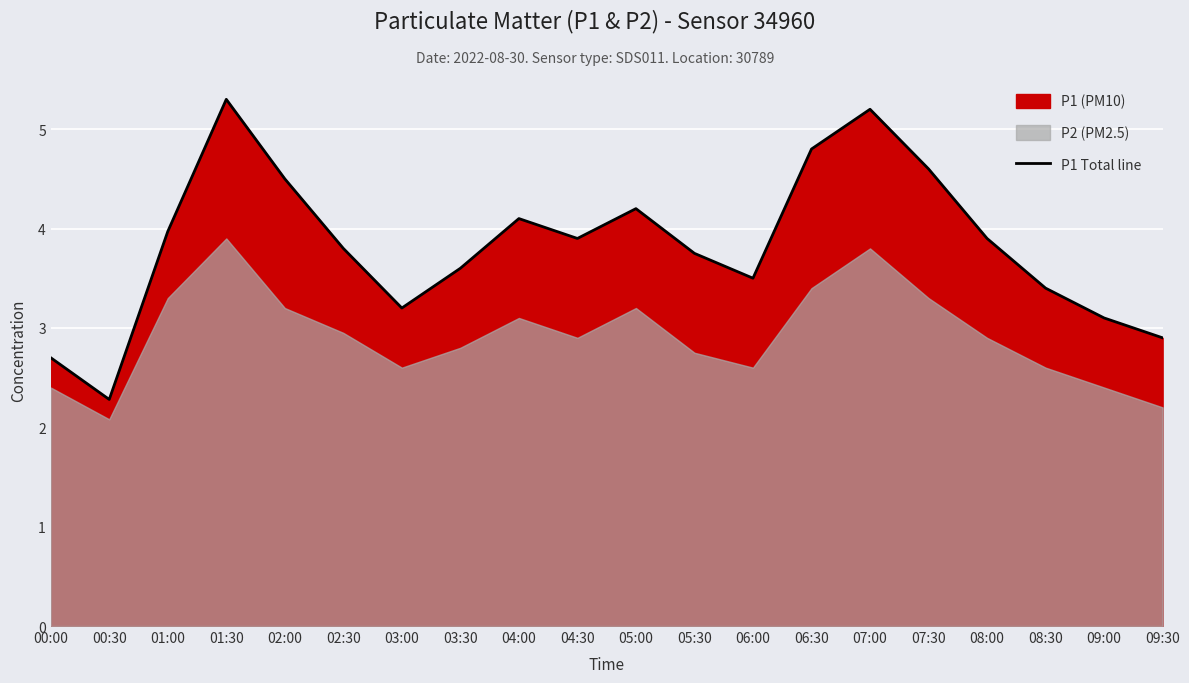

What is the smallest value displayed?

2.3